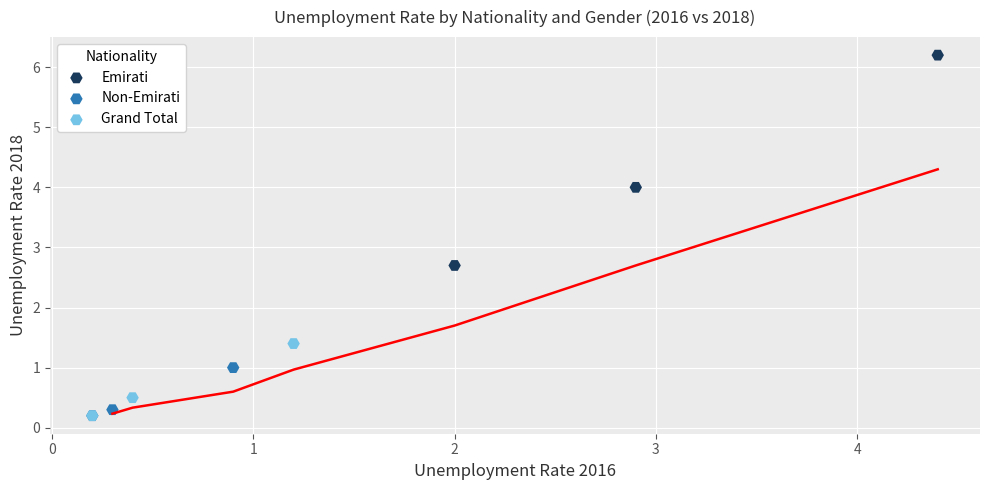

Which series contains the highest Y value?

Emirati